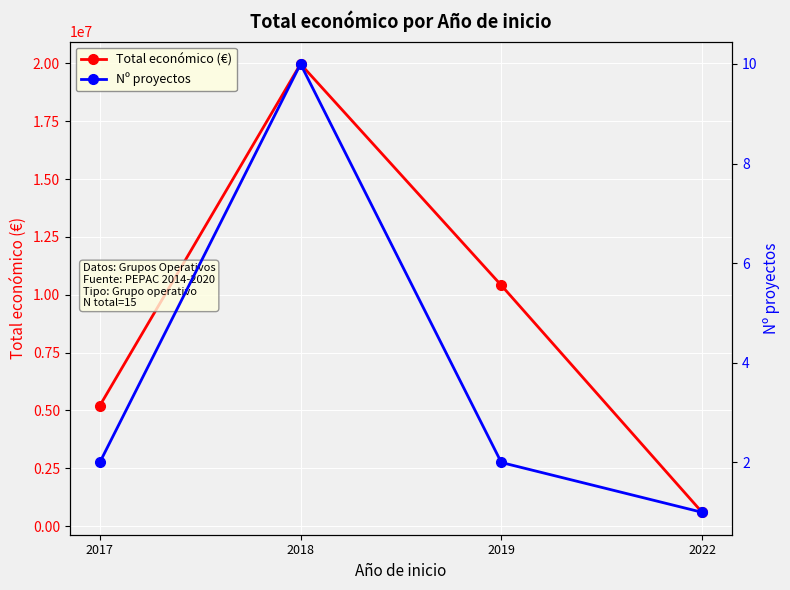

Is it true that Nº proyectos equals 10 at 2018?

True